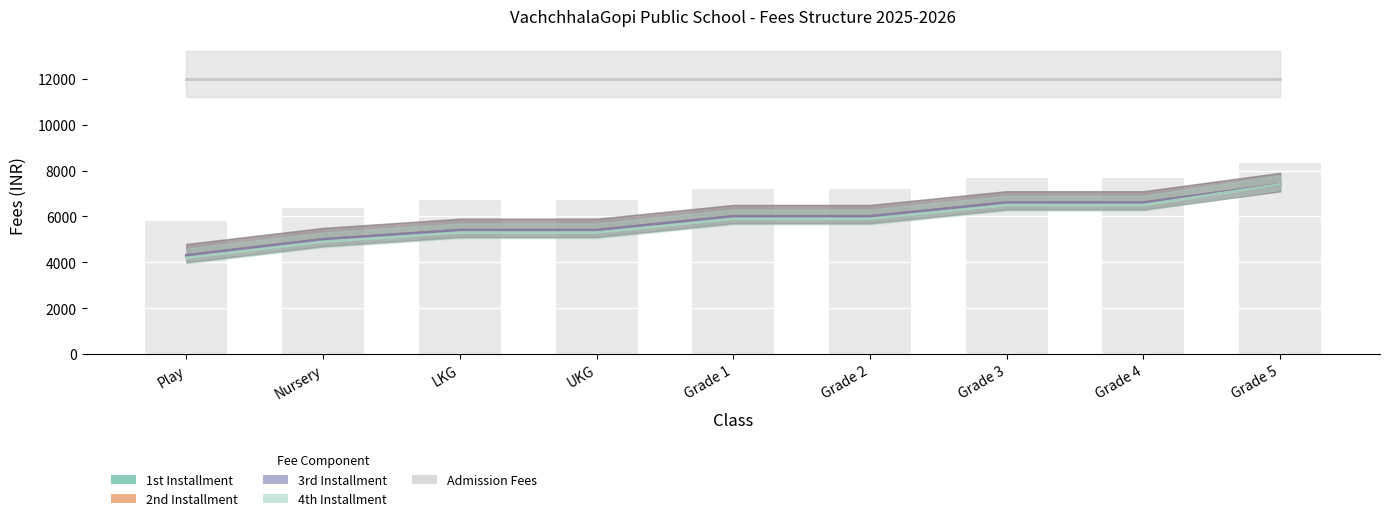

What is the sum of the 2nd Installment values at Grade 4 and Grade 2?

12600